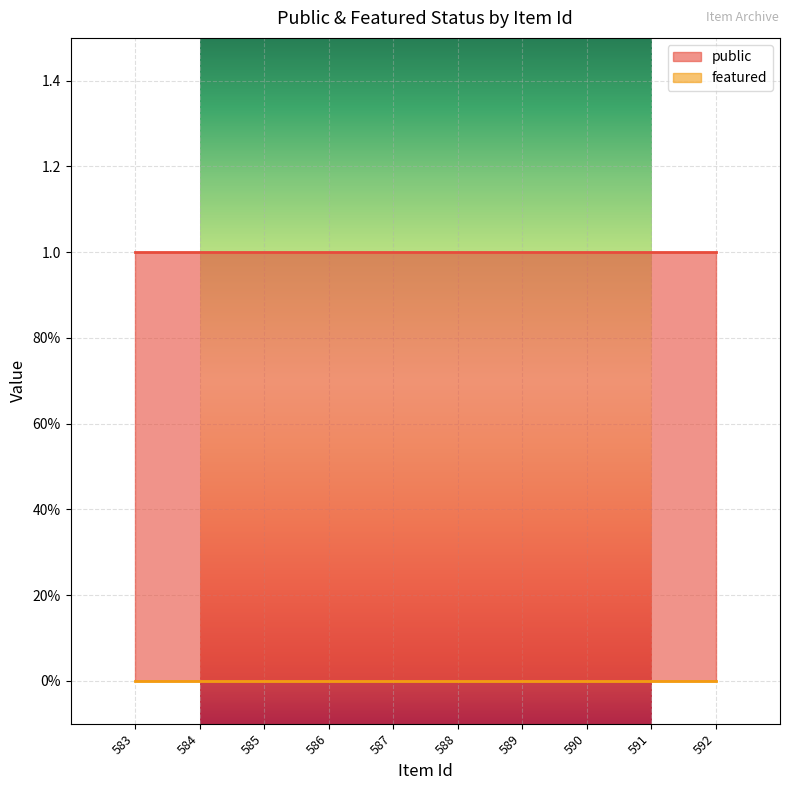

Which series has the largest range (max minus min)?

public